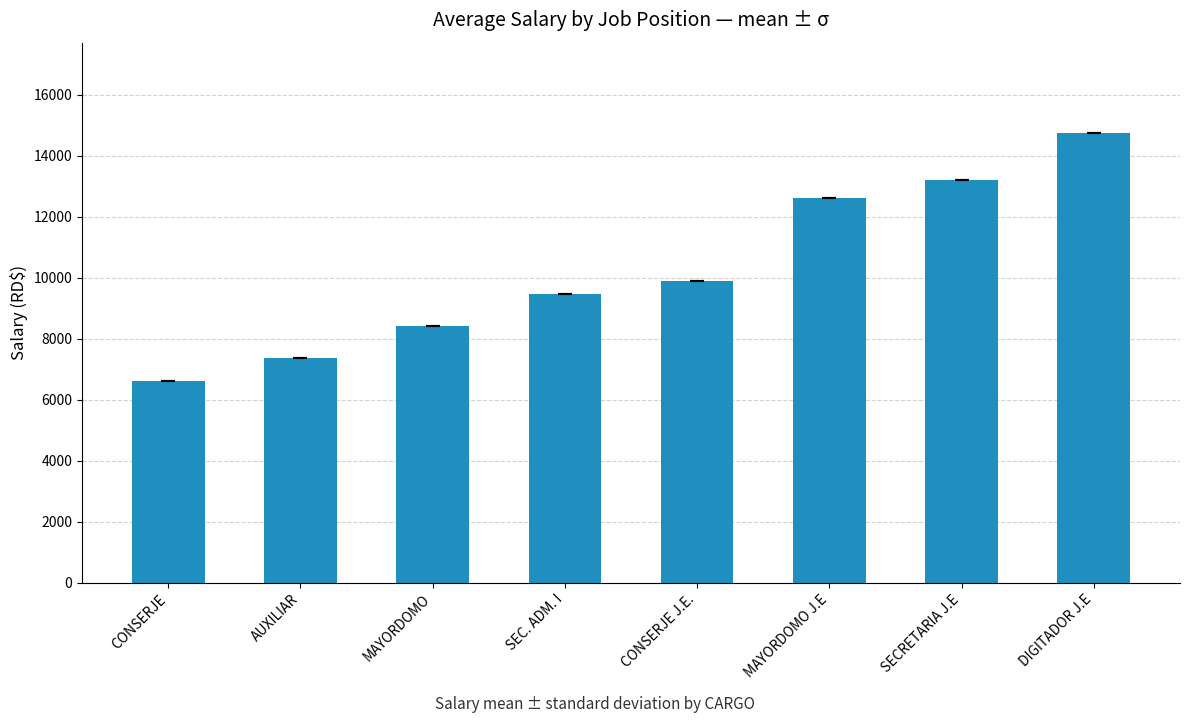

What is the difference between the maximum and minimum values?

8149.2